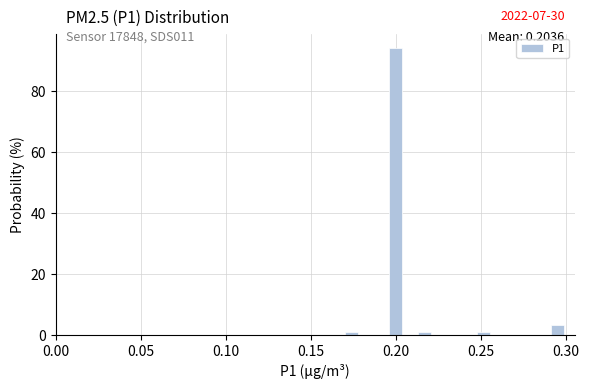

Around what value on the x-axis is the tallest bar? Give the approximate position of its centre, as read against the axis.

0.200